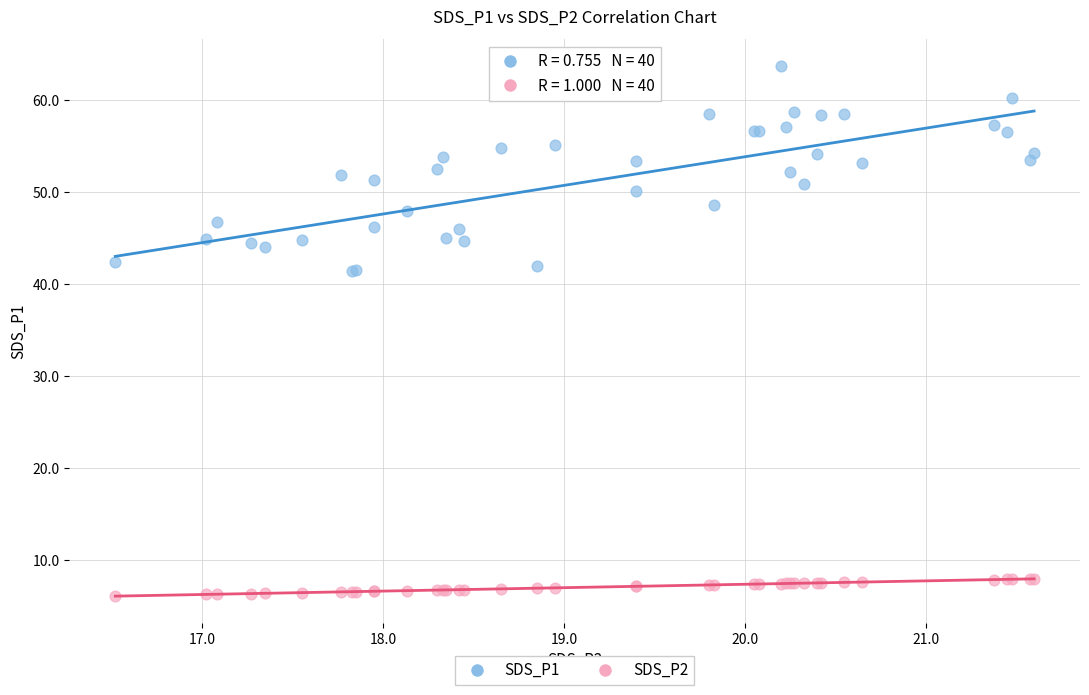

Which series reaches the minimum Y coordinate?

SDS_P2